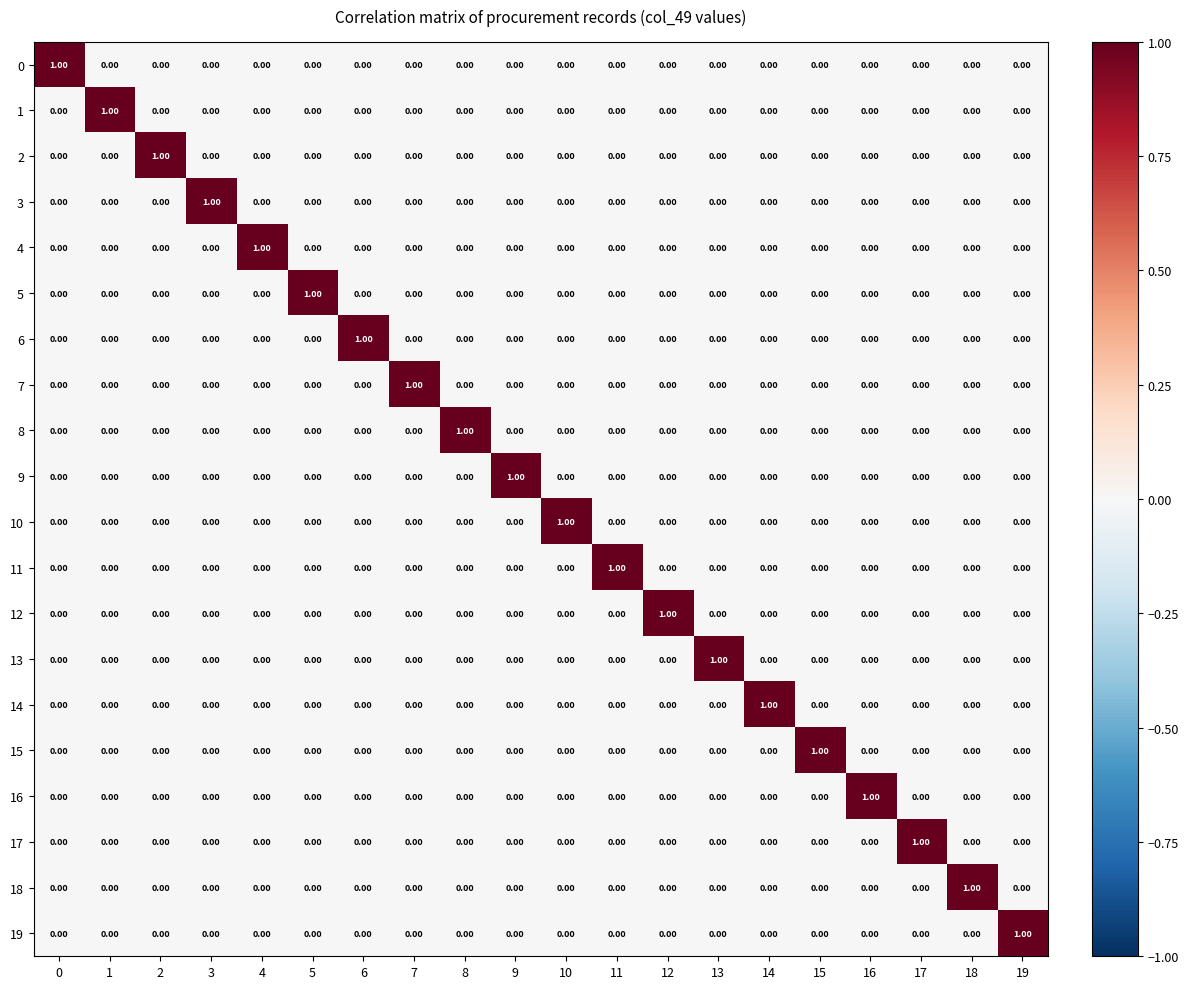

At how many categories does at least one series exceed 0?

20